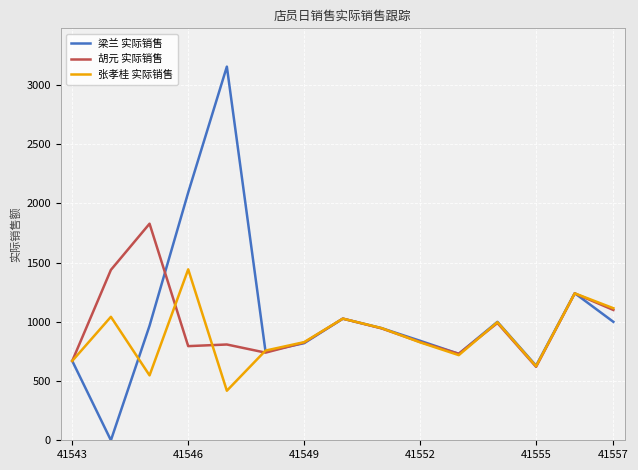

Which series has the largest range (max minus min)?

梁兰 实际销售